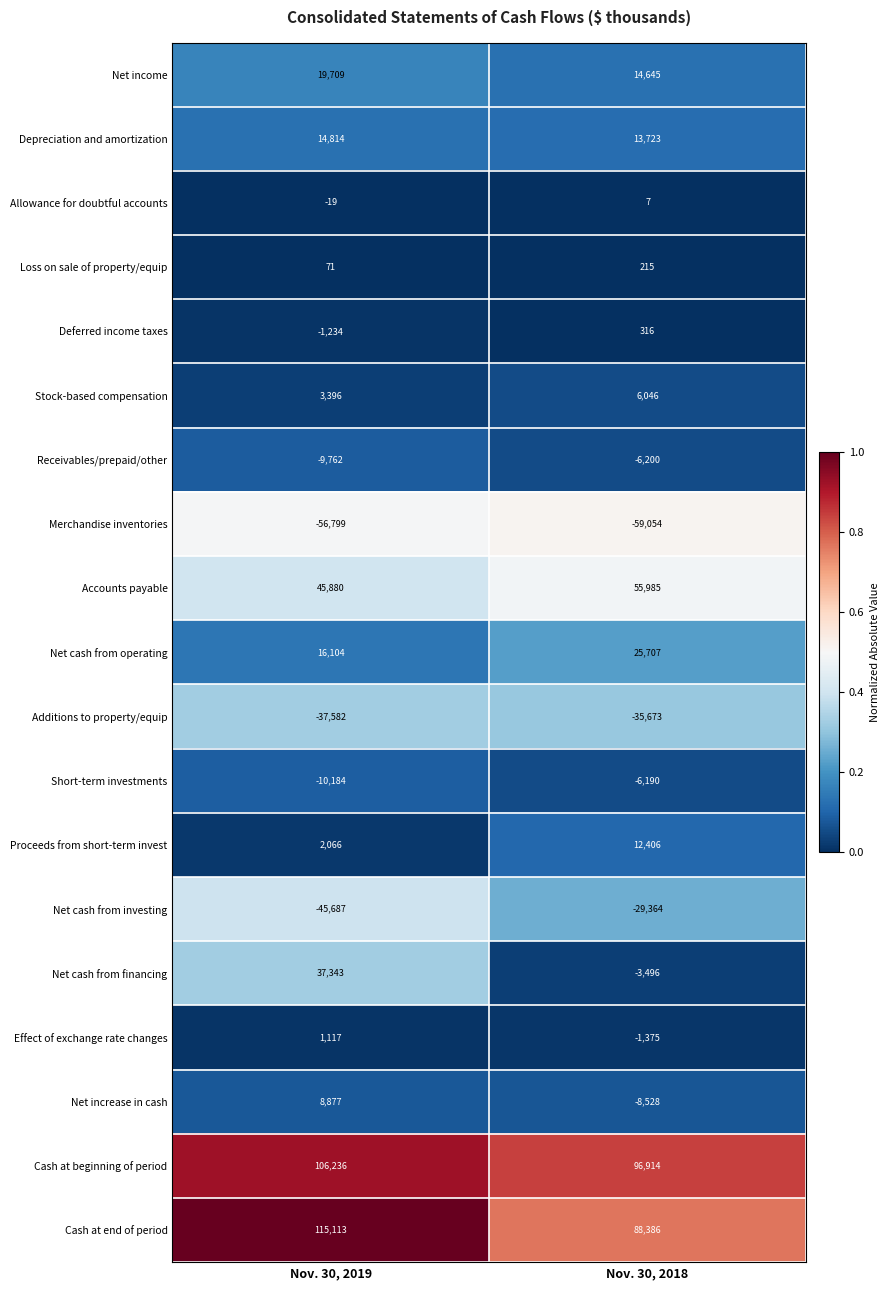

Which category has the highest value across all series?

Nov. 30, 2019